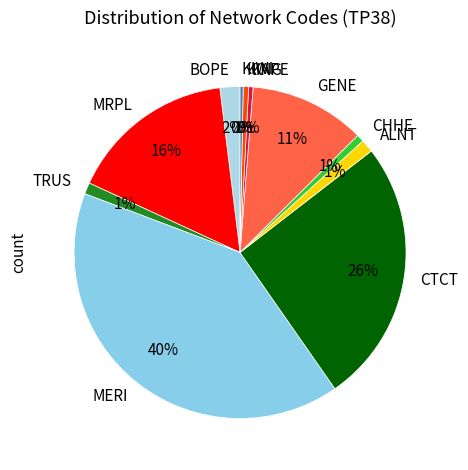

To the nearest percent, what is the difference between the largest and smallest slice percentages?

40%